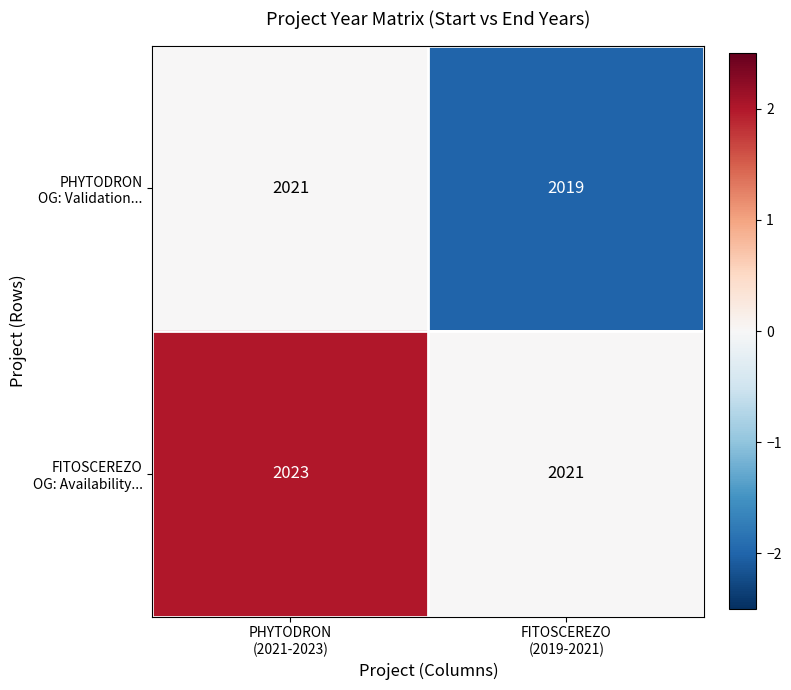

At which category does the chart reach its minimum across all series?

FITOSCEREZO
(2019-2021)